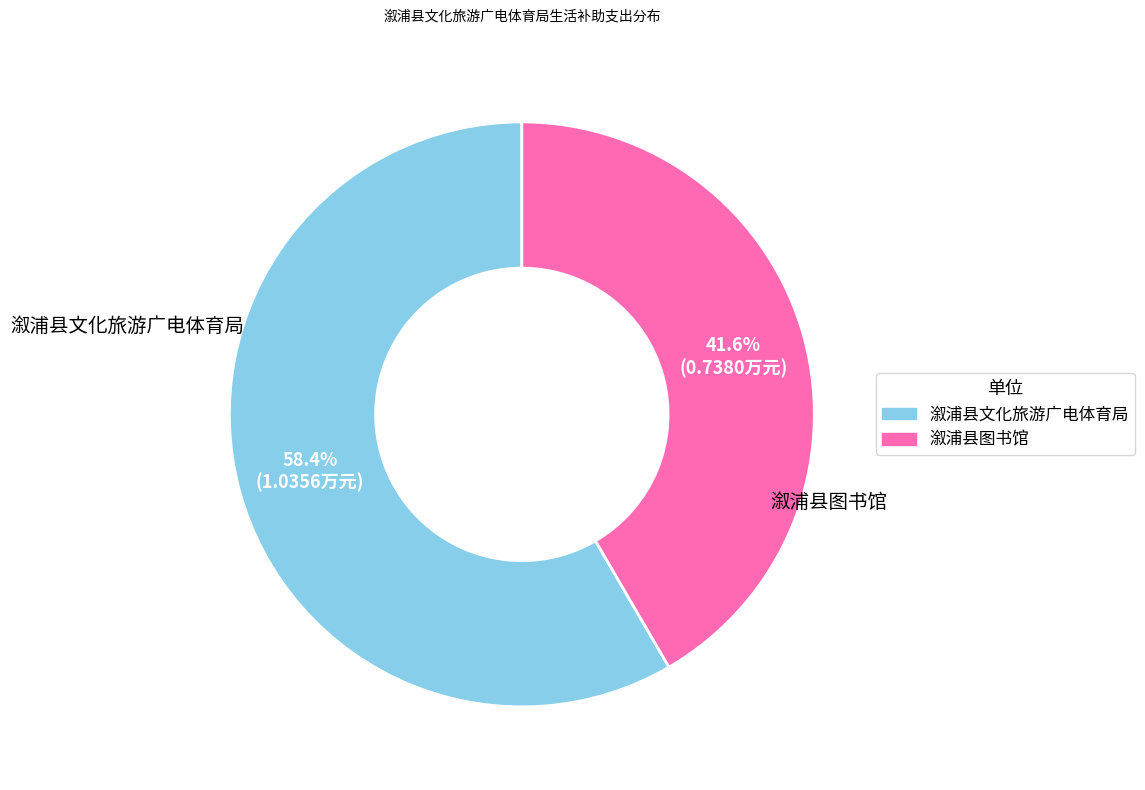

To the nearest percent, what is the difference between the 溆浦县图书馆 and 溆浦县文化旅游广电体育局 slice percentages?

17%